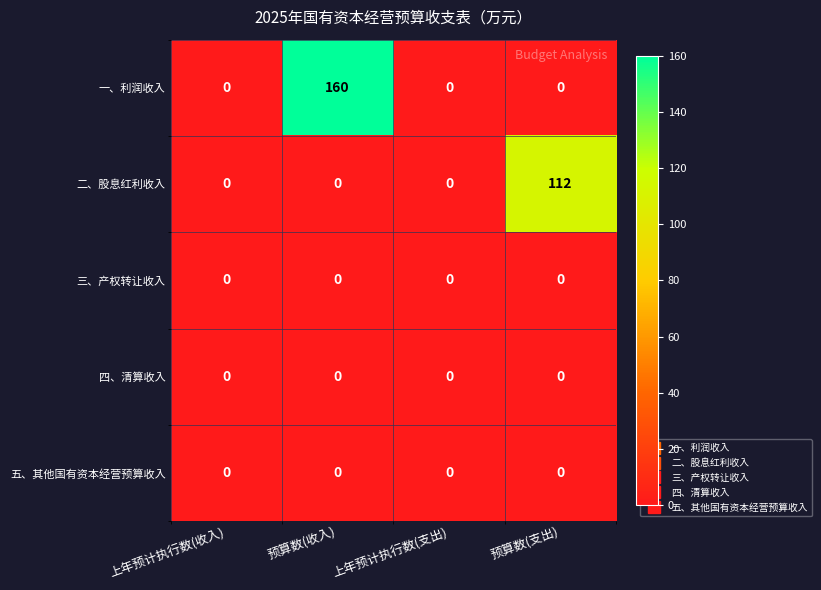

How many categories are shown in the chart?

4